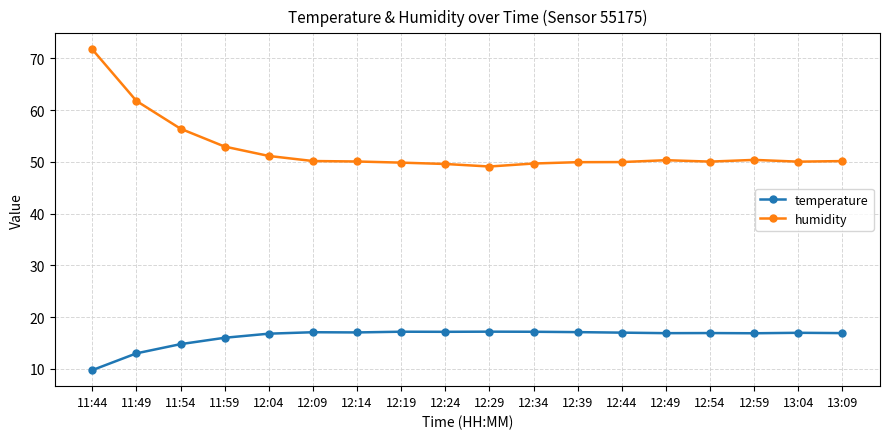

Where is temperature nearest to the value 13?

11:49